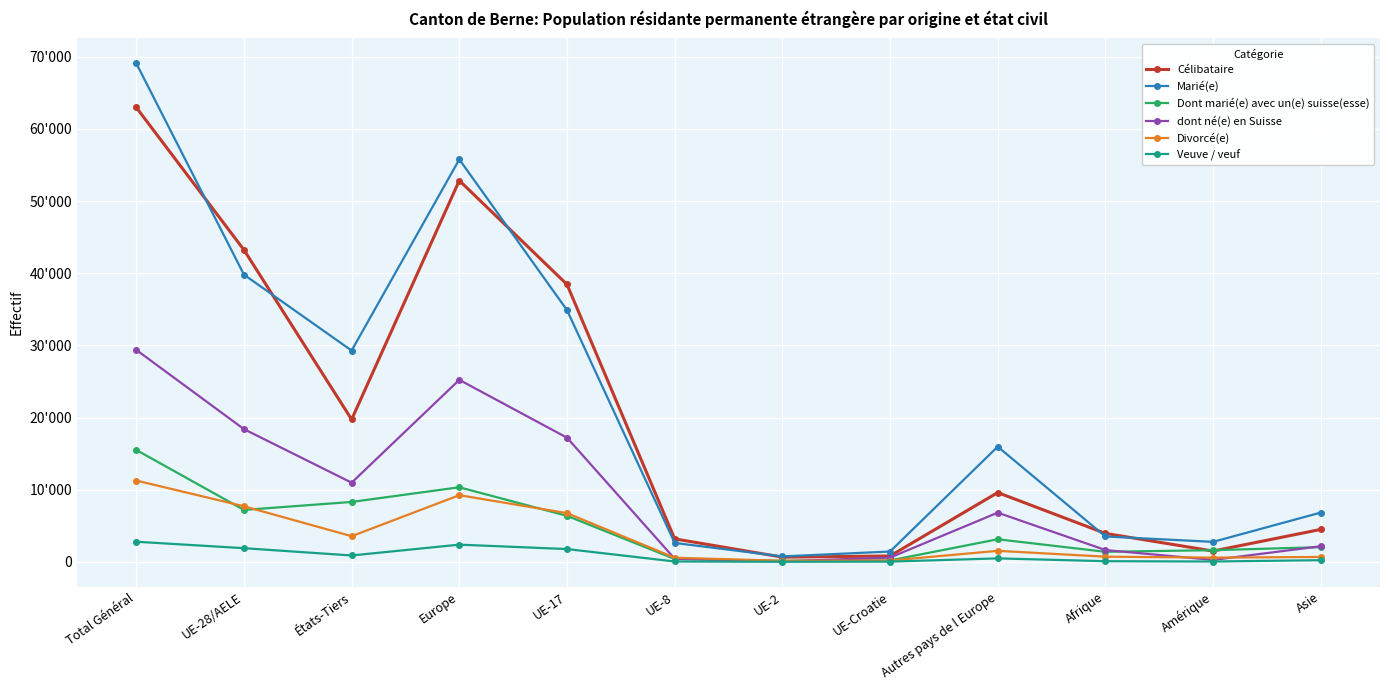

What are all the series names shown in the legend?

Célibataire, Marié(e), Dont marié(e) avec un(e) suisse(esse), dont né(e) en Suisse, Divorcé(e), Veuve / veuf